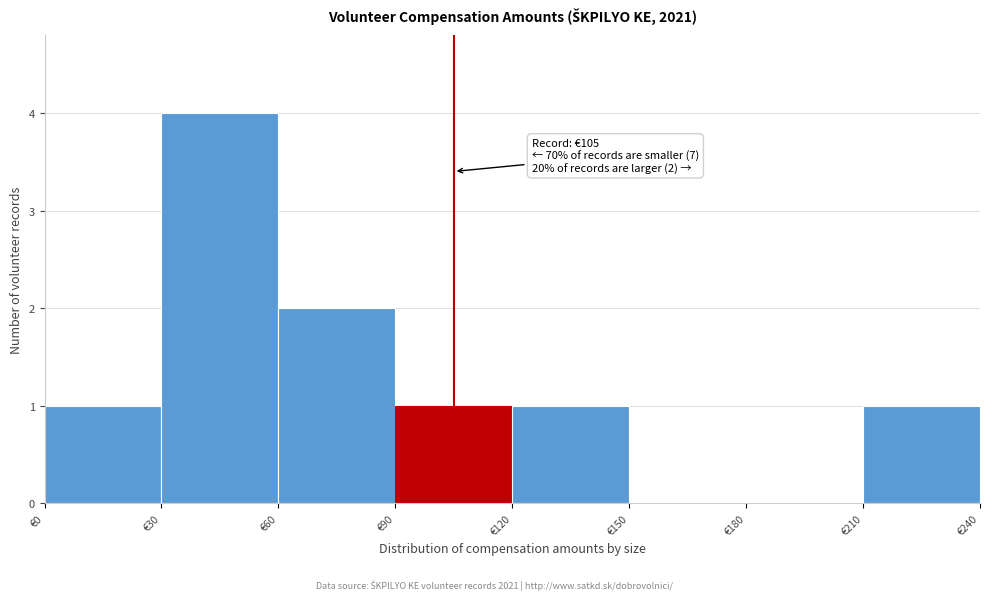

Over which range of the x-axis is the bar tallest?

30 to 60